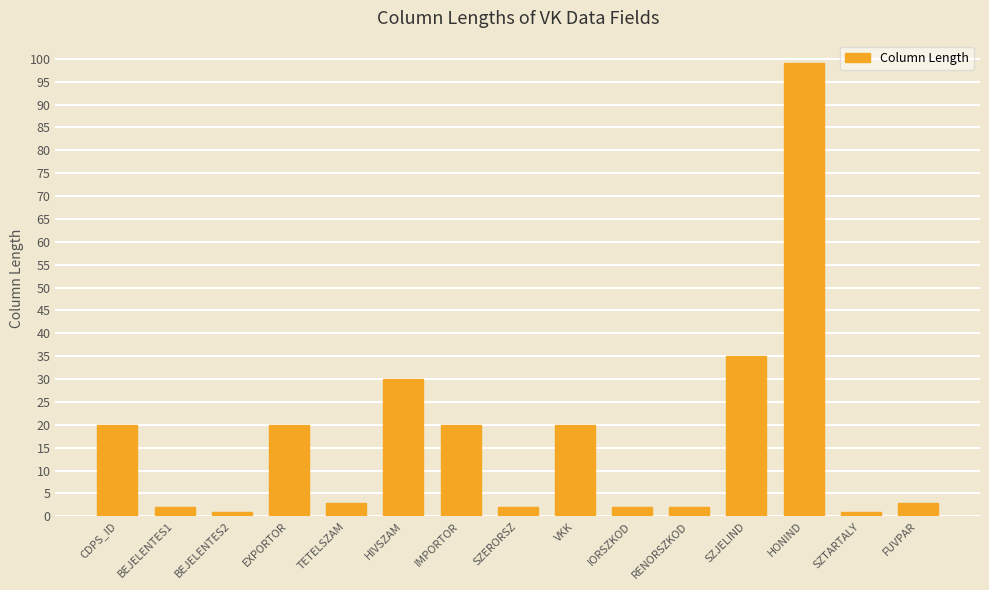

Reading right to left, what are all the values shown in this chart?

FUVPAR=3	SZTARTALY=1	HONIND=99	SZJELIND=35	RENORSZKOD=2	IORSZKOD=2	VKK=20	SZERORSZ=2	IMPORTOR=20	HIVSZAM=30	TETELSZAM=3	EXPORTOR=20	BEJELENTES2=1	BEJELENTES1=2	CDPS_ID=20